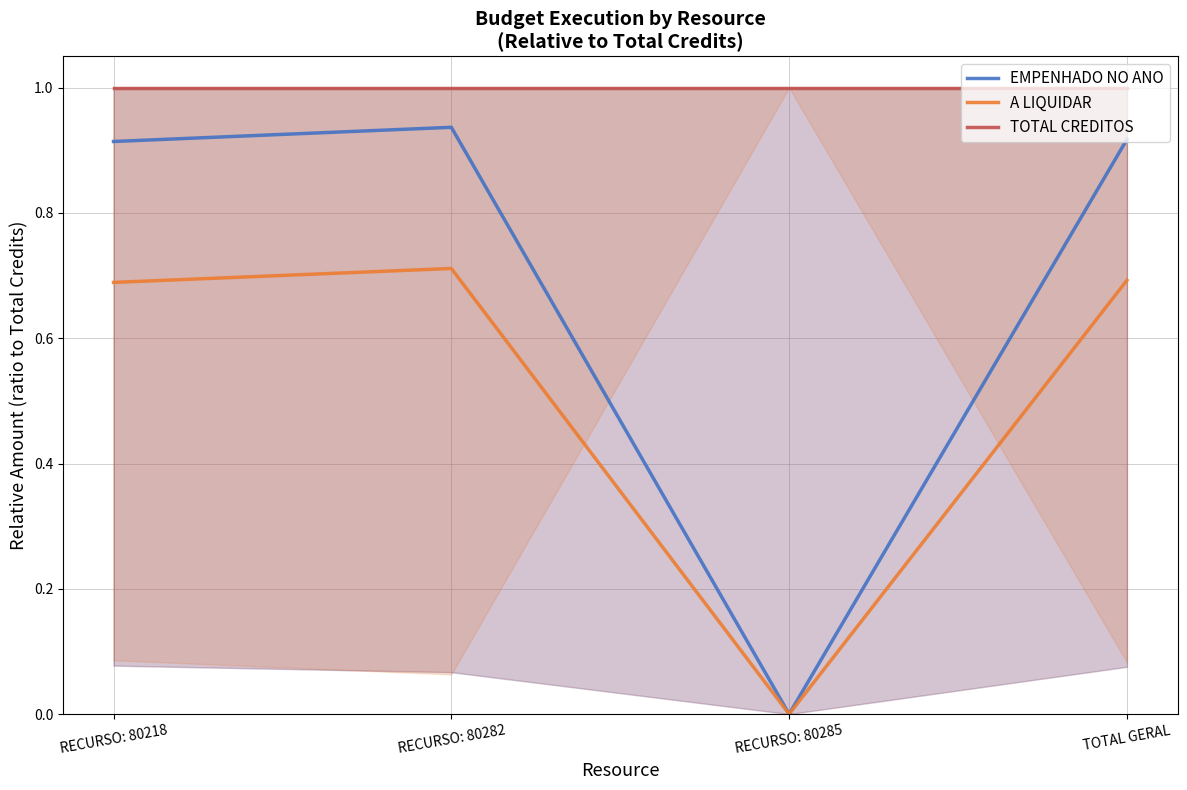

Is the value of A LIQUIDAR at RECURSO: 80282 greater than the value of EMPENHADO NO ANO at RECURSO: 80218?

No